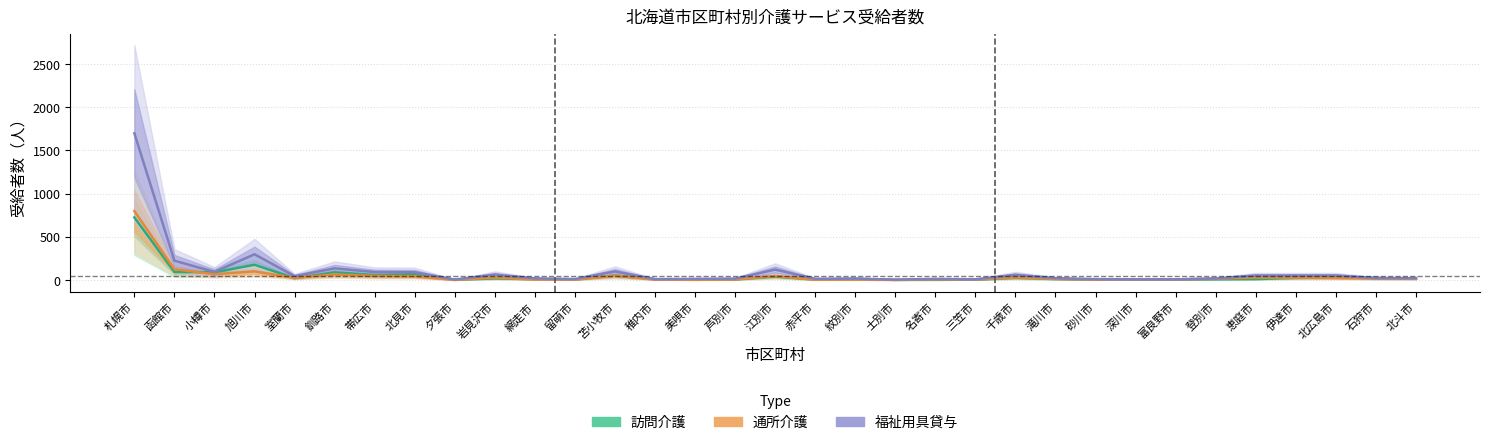

What is the label of the 31st point from the left?

北広島市